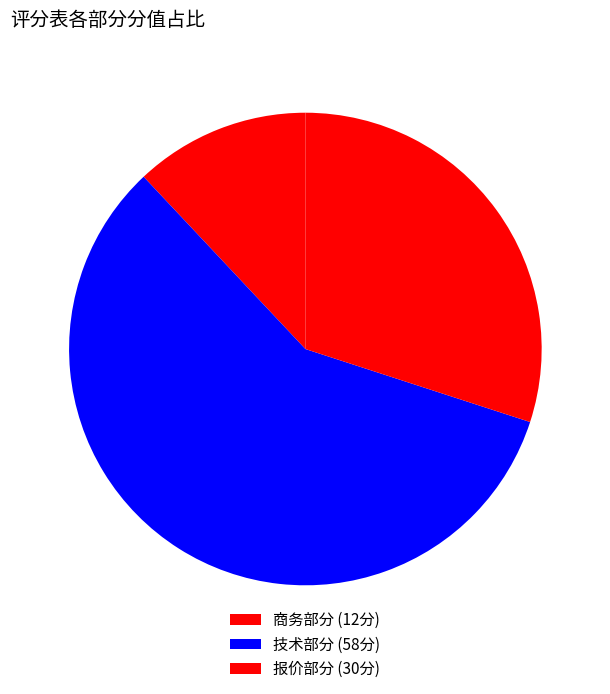

Which slice is the largest?

技术部分